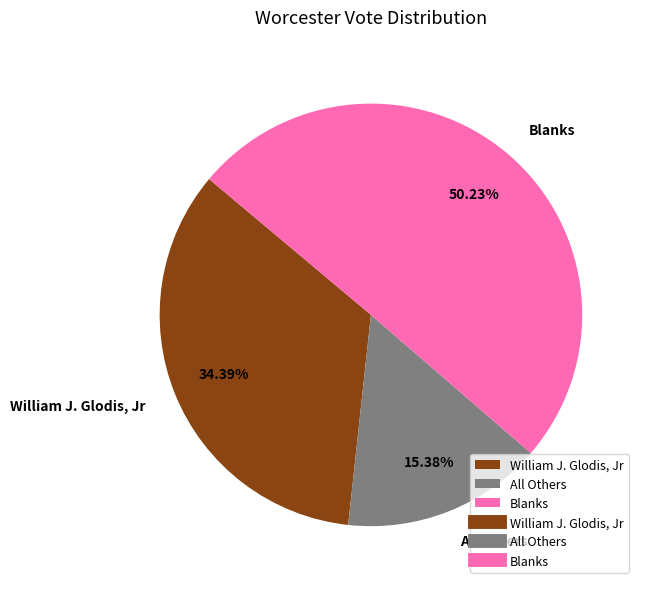

What percentage is the Blanks slice, to the nearest percent?

50%